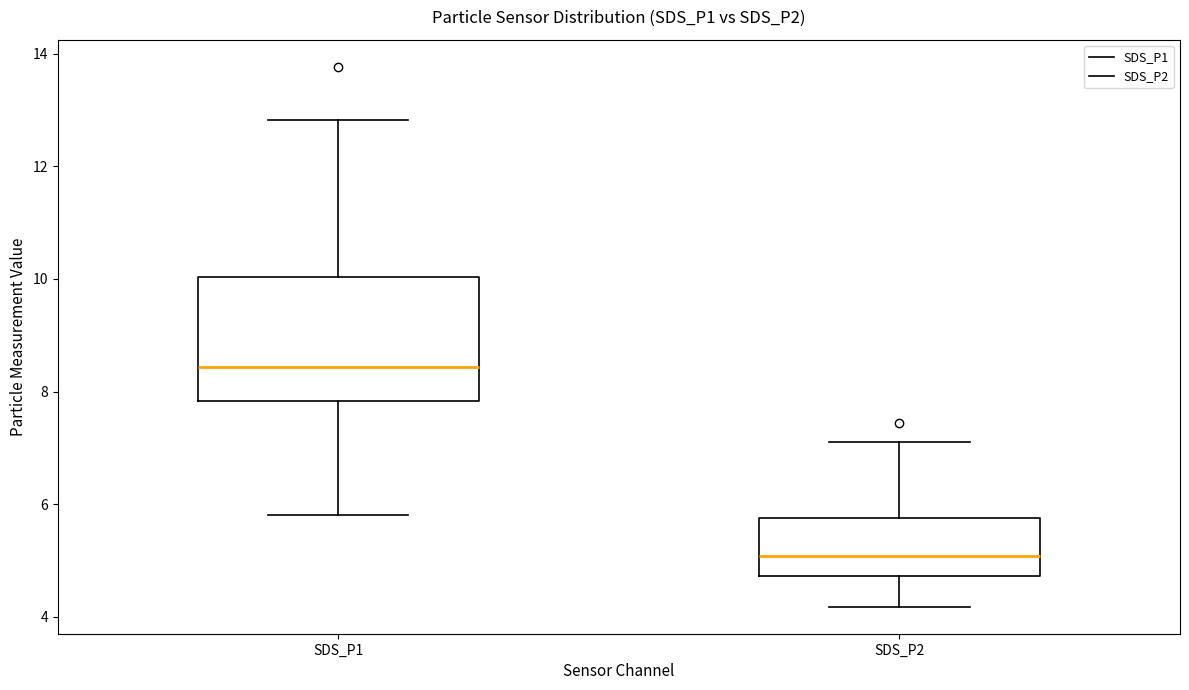

Where is the lower edge of the box for SDS_P1 on the y-axis? The values are not printed on the chart, so give them approximately, as read against the axis.

7.8